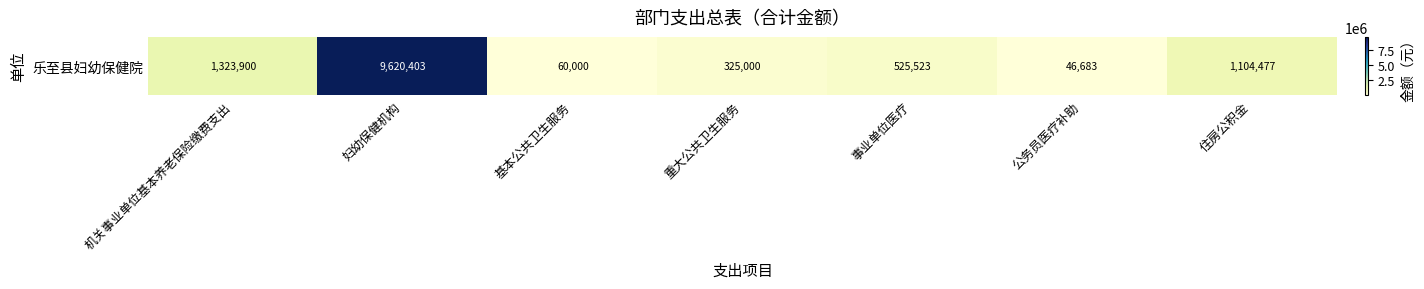

The chart shows a value of 15418704.1 at 妇幼保健机构. True or false?

False